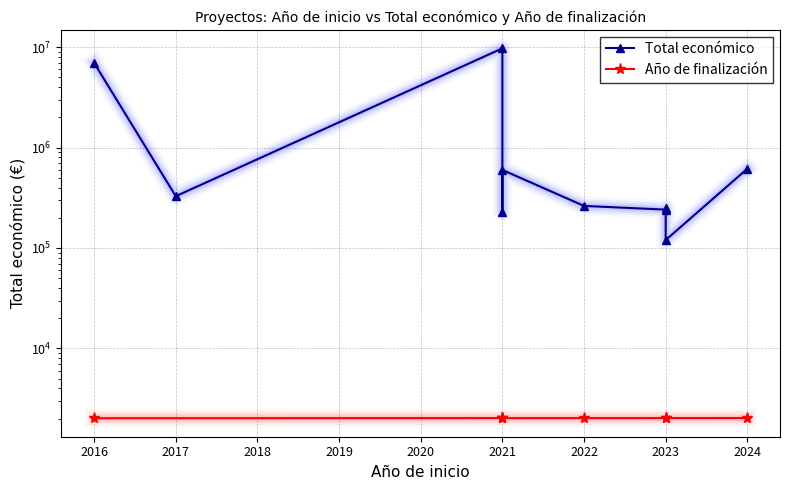

The chart shows a value of 451599 at 2022. True or false?

False